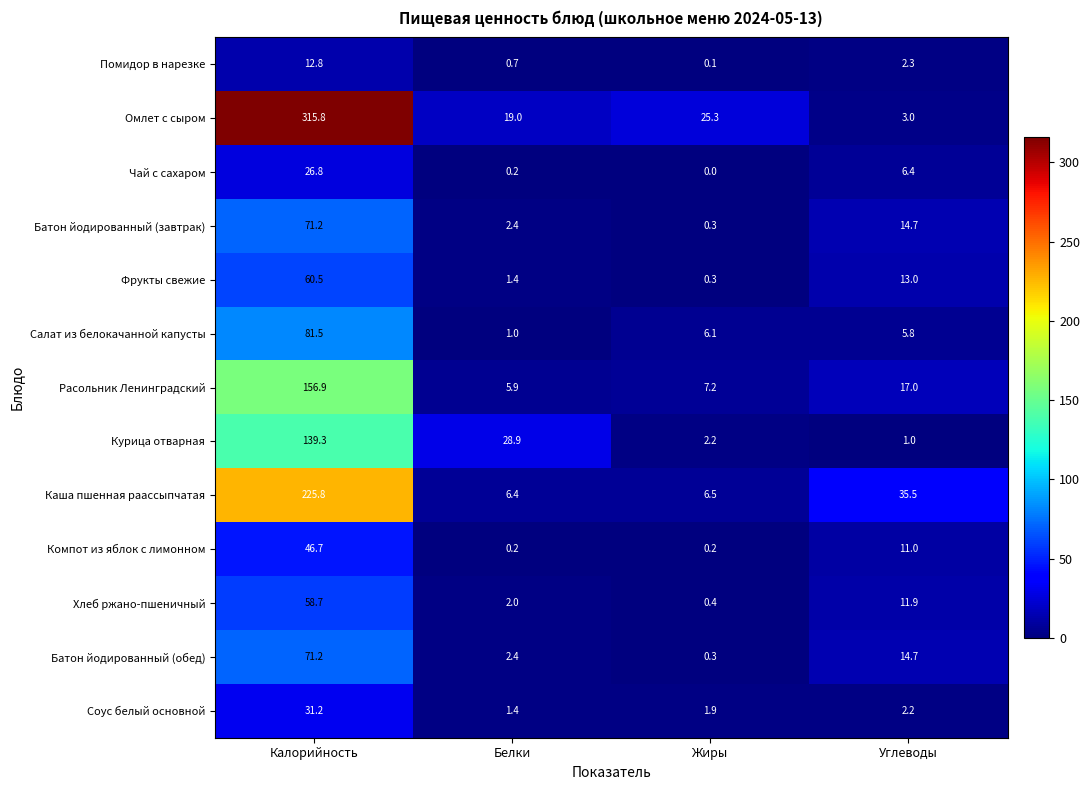

At which label does Чай с сахаром first exceed 6?

Калорийность